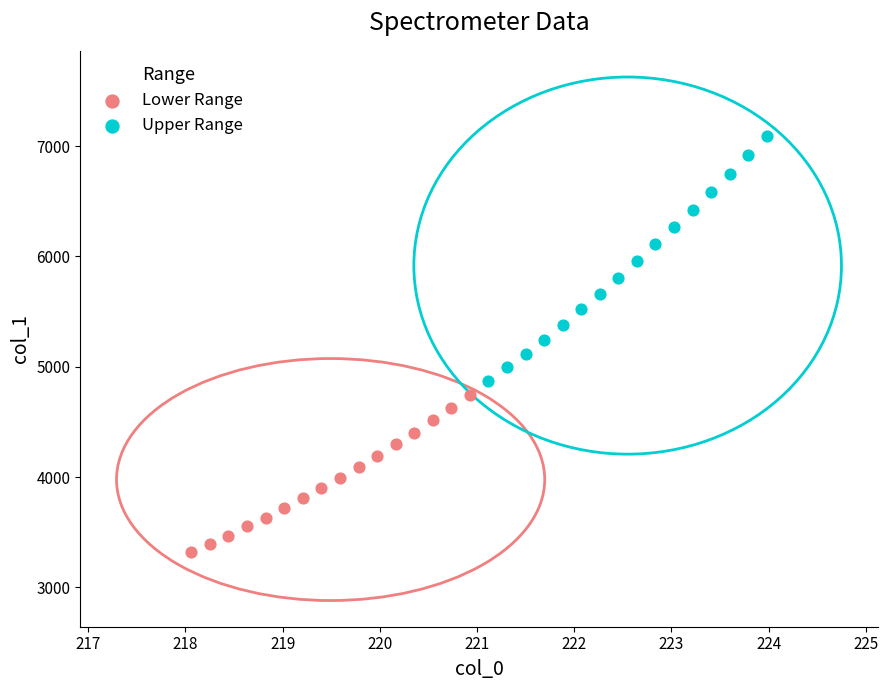

Which series has the widest spread of Y values?

Upper Range